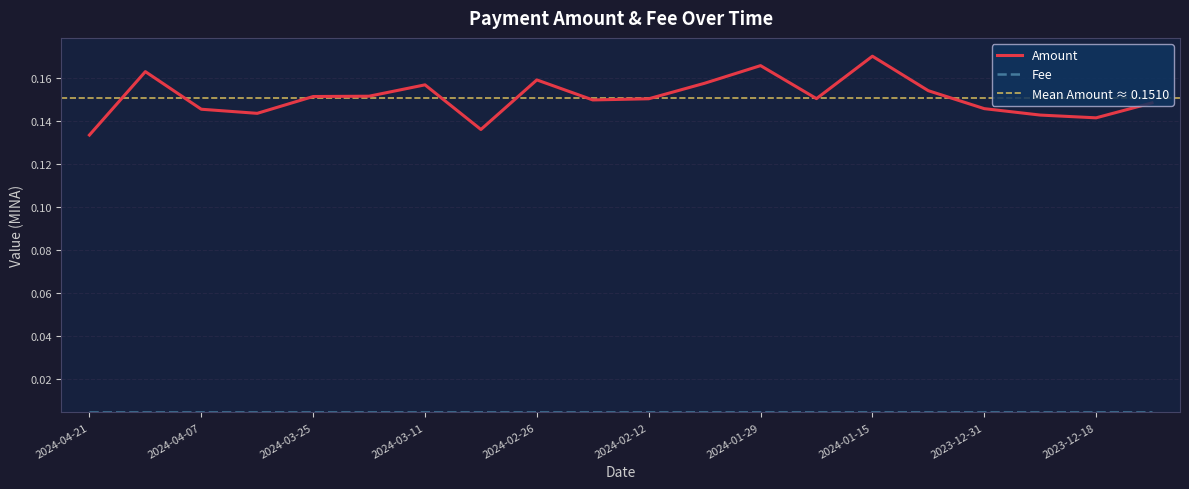

Which category has the highest value across all series?

2024-01-15